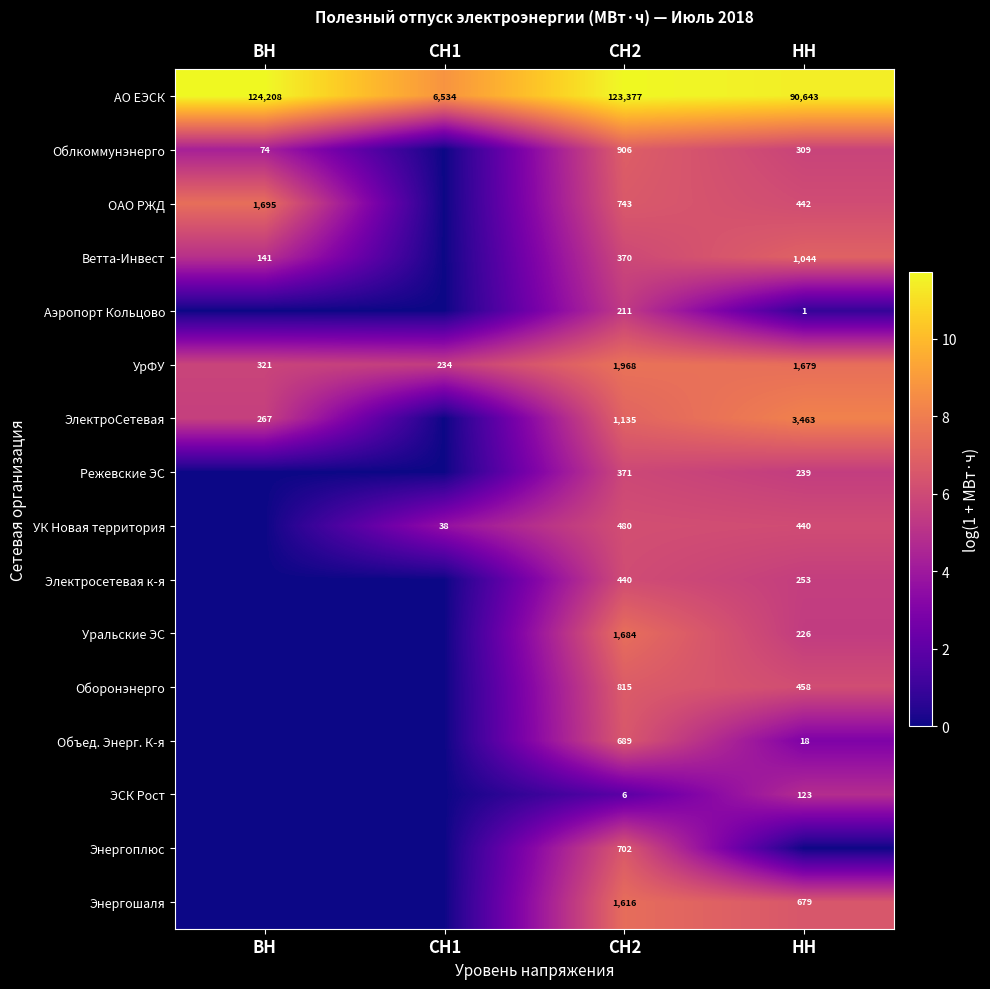

At СН2, list the series in order from largest to smallest.

АО ЕЭСК, УрФУ, Уральские ЭС, Энергошаля, ЭлектроСетевая, Облкоммунэнерго, Оборонэнерго, ОАО РЖД, Энергоплюс, Объед. Энерг. К-я, УК Новая территория, Электросетевая к-я, Режевские ЭС, Ветта-Инвест, Аэропорт Кольцово, ЭСК Рост